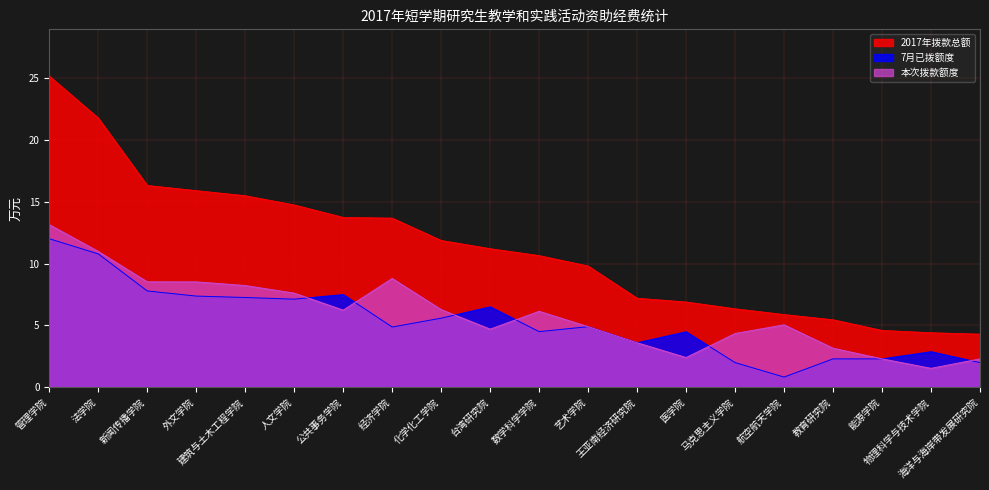

How many lines are shown in the chart?

3